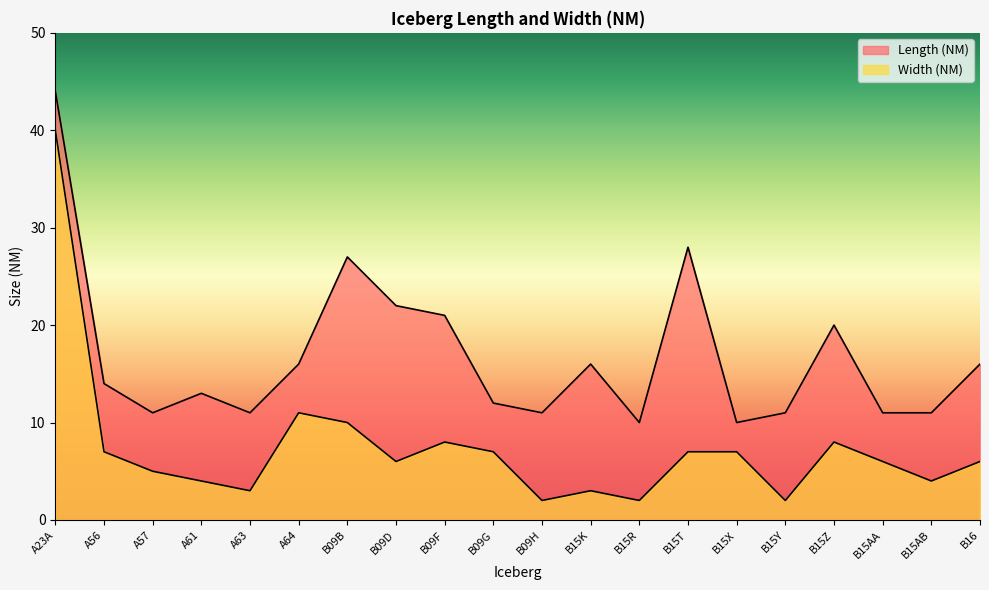

Where does the Length (NM) series first go above 14?

A23A